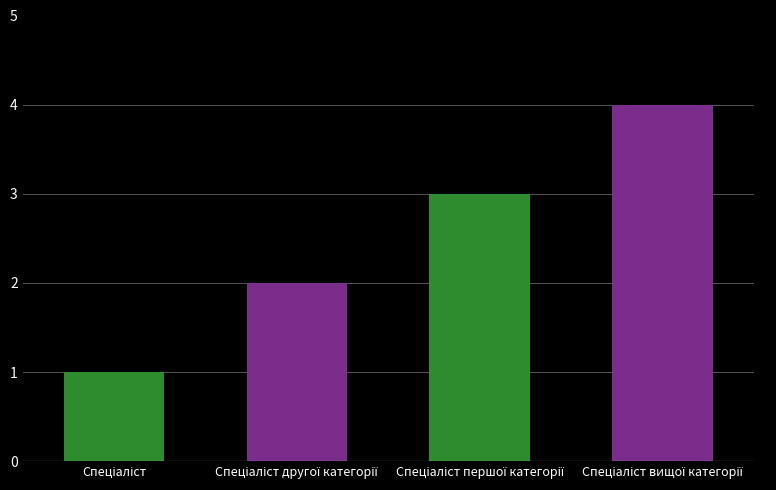

What is the maximum value shown in the chart?

4